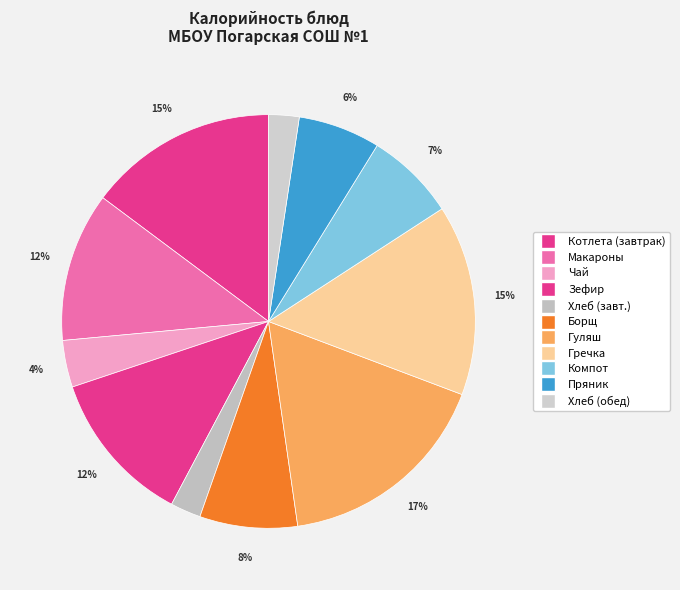

Count the number of slices in the pie.

11